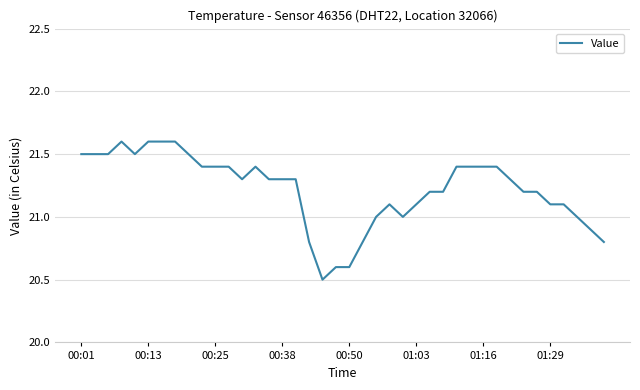

What is the maximum value shown in the chart?

21.6